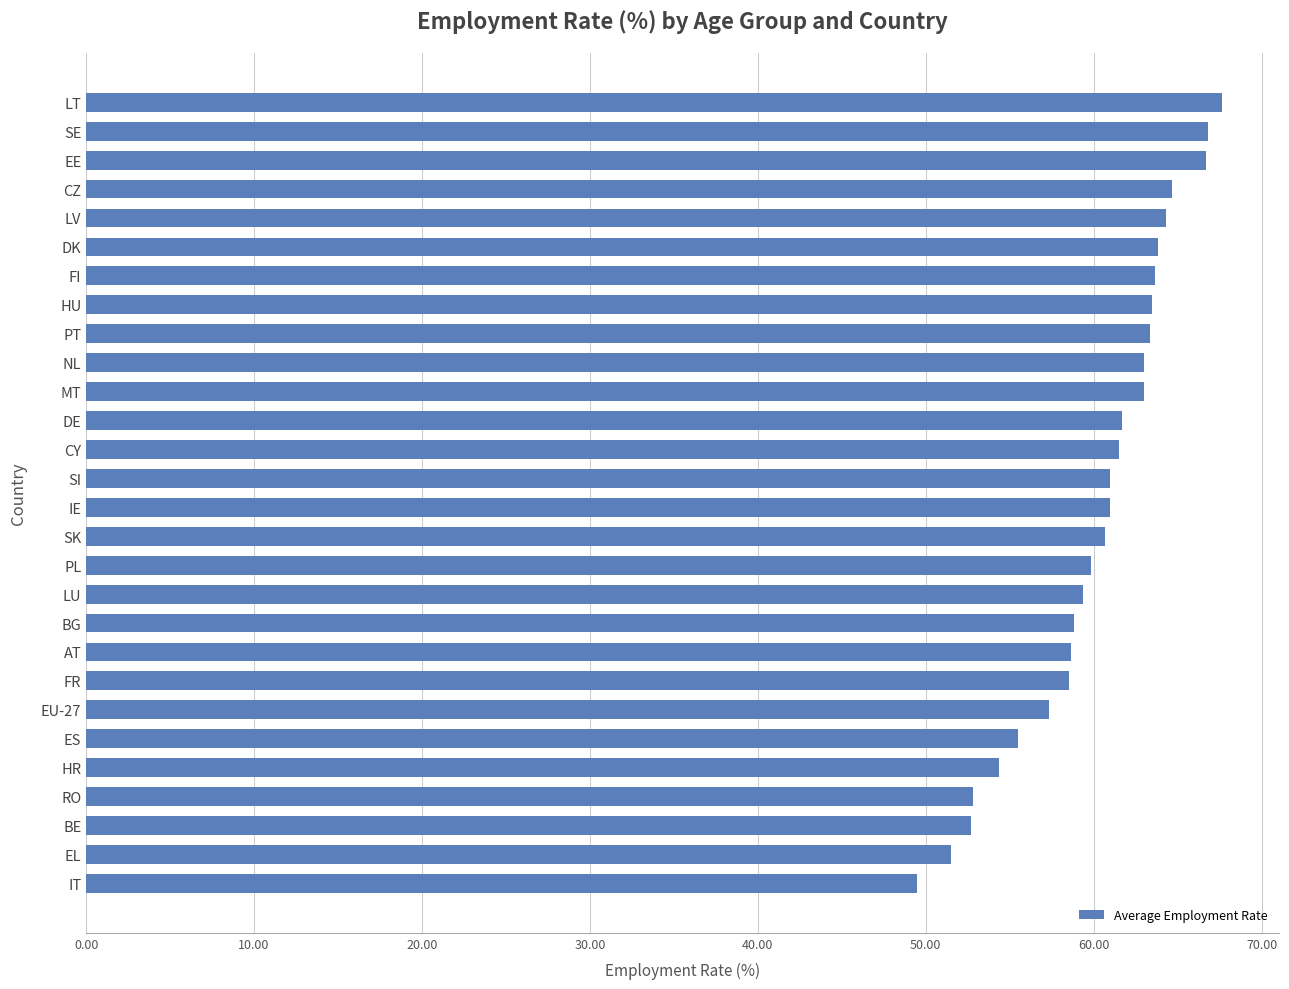

Are the bars horizontal?

Yes